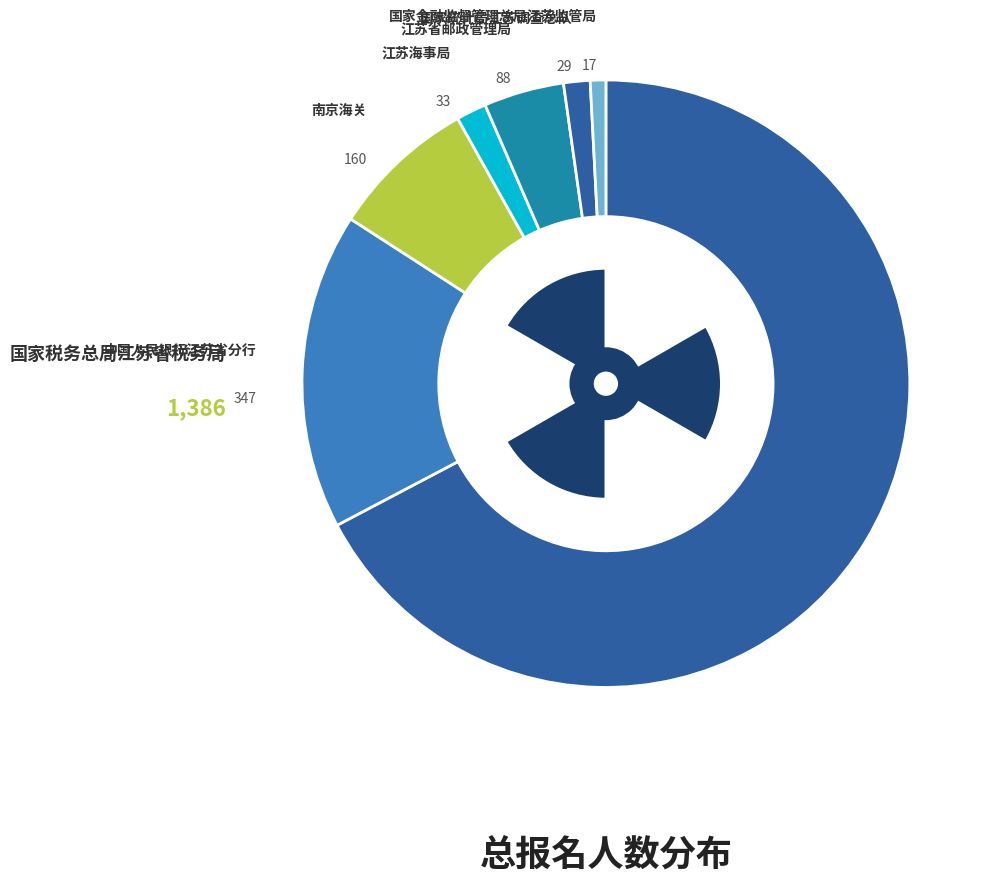

Which slice is the largest?

国家税务总局江苏省税务局